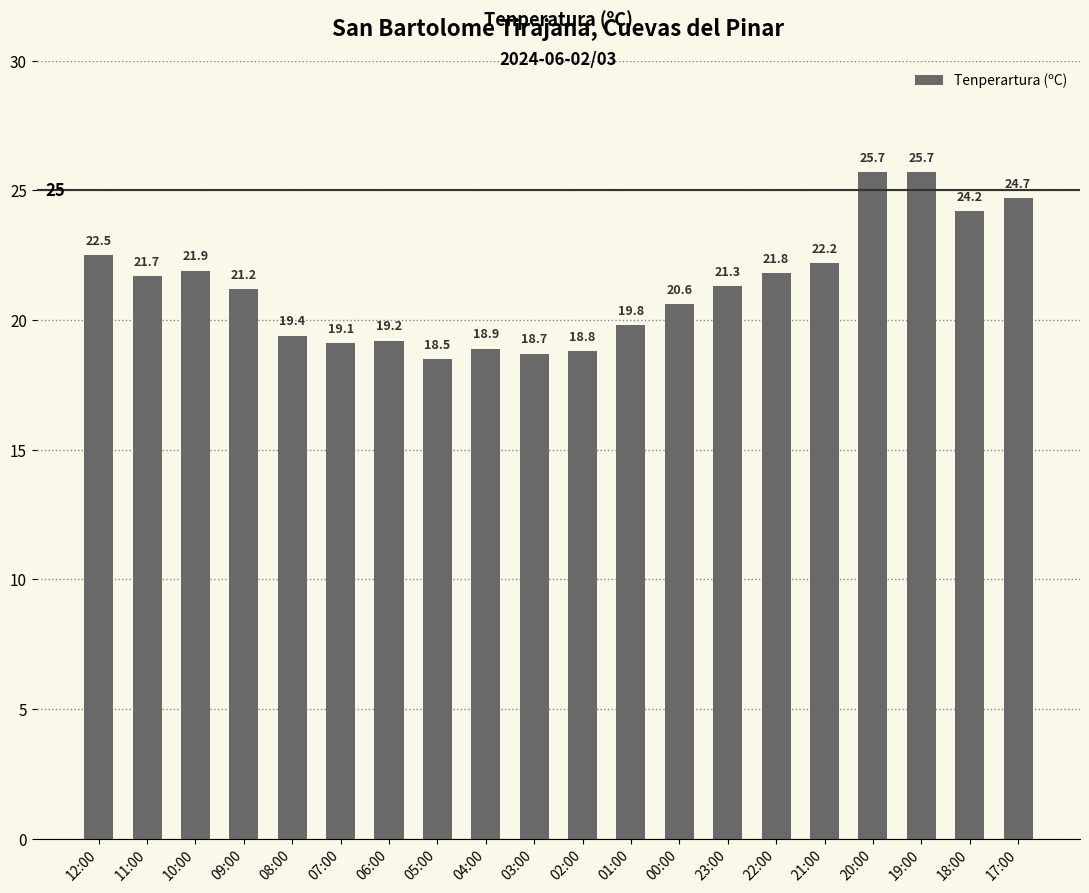

Count the number of values greater than 21.

11